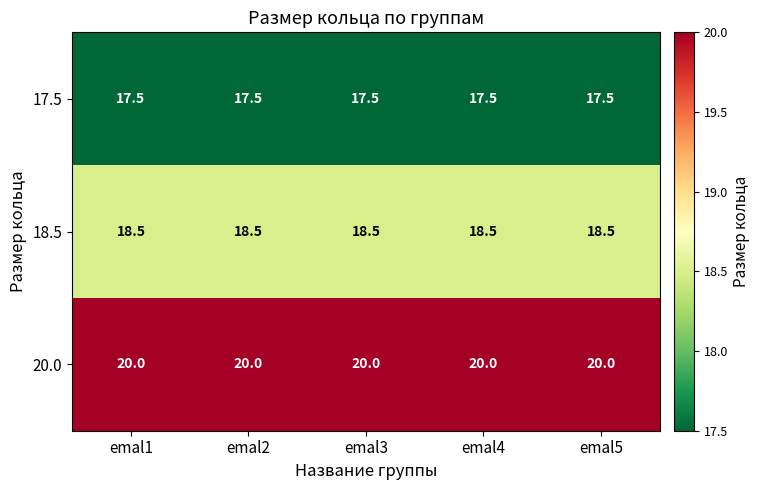

Which series has the largest total across all categories?

20.0